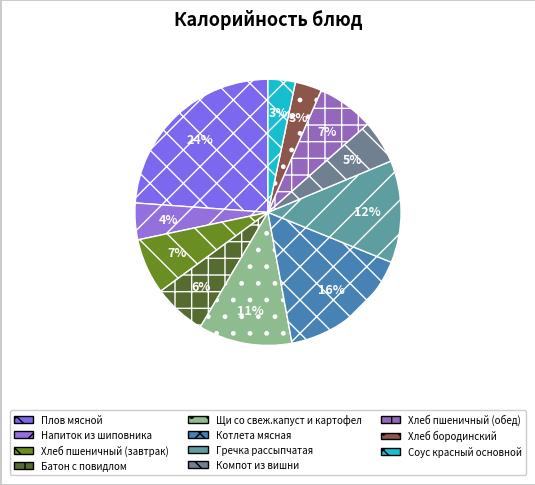

To the nearest percent, what portion does Хлеб бородинский represent?

3%